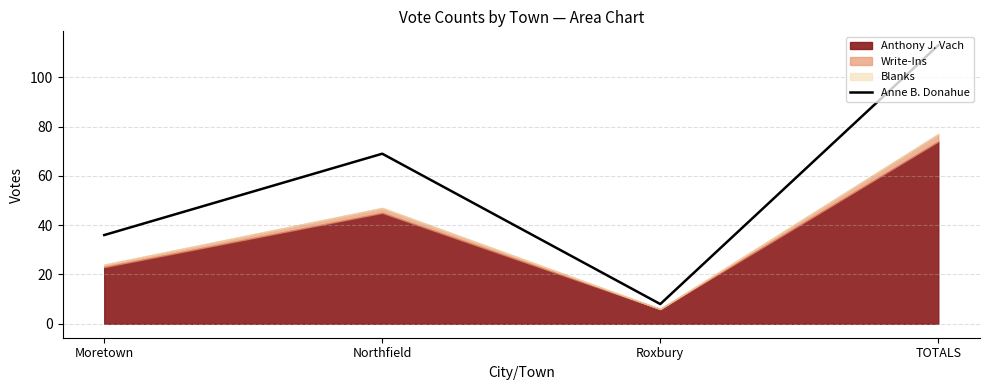

How many values are between 36 and 113?

3